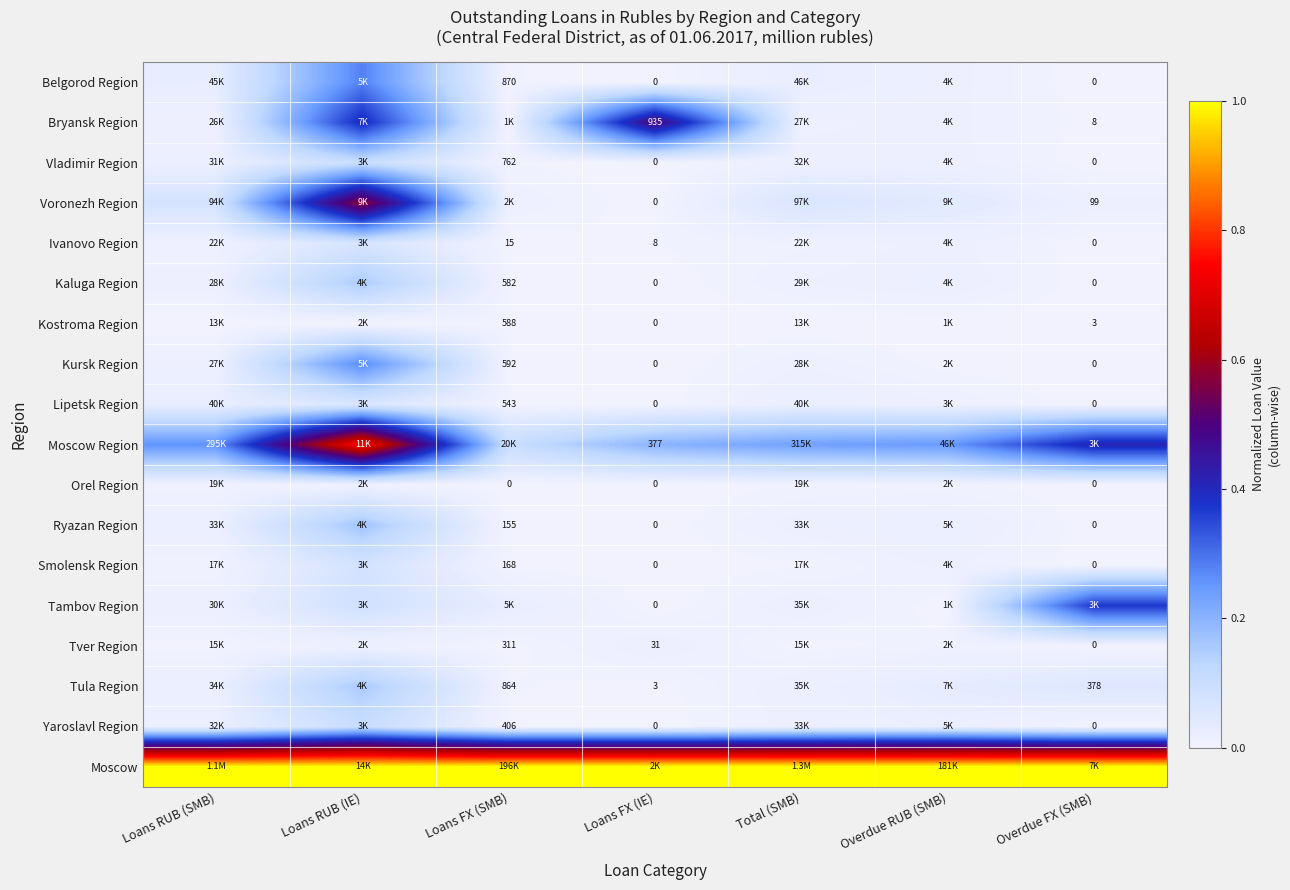

At which category does the chart reach its minimum across all series?

Loans FX (IE)